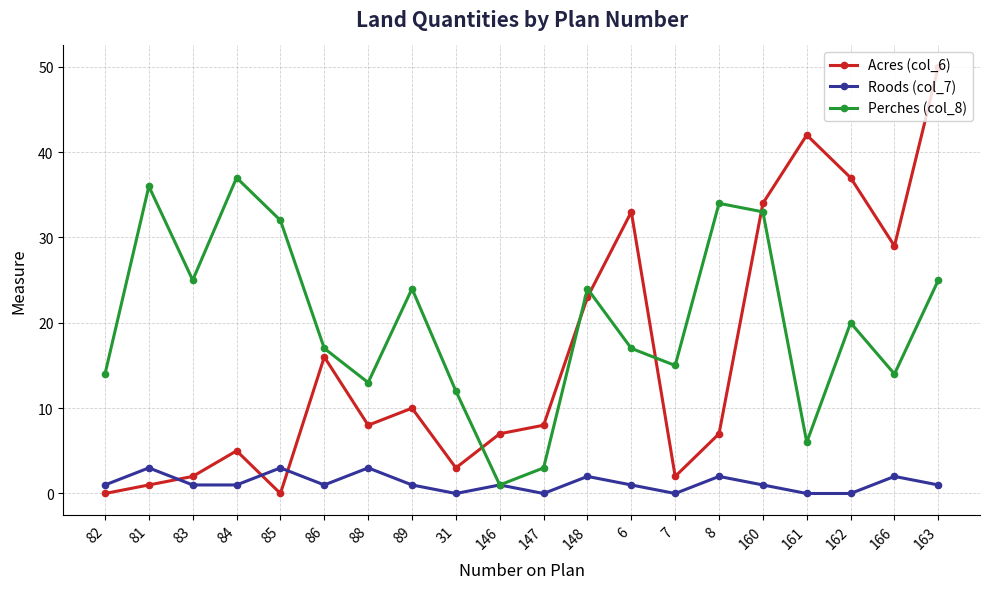

Which series has the largest total across all categories?

Perches (col_8)